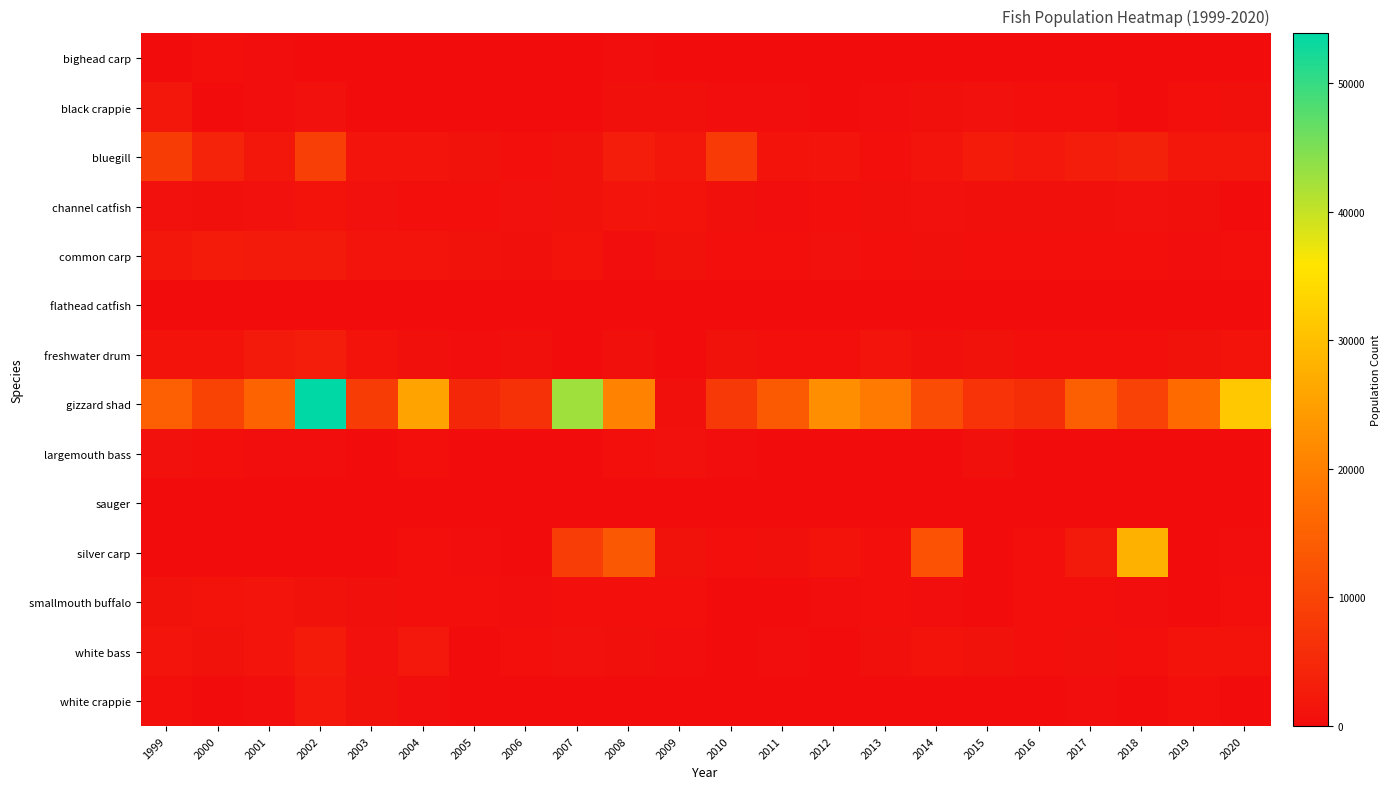

Which category has the lowest value across all series?

1999